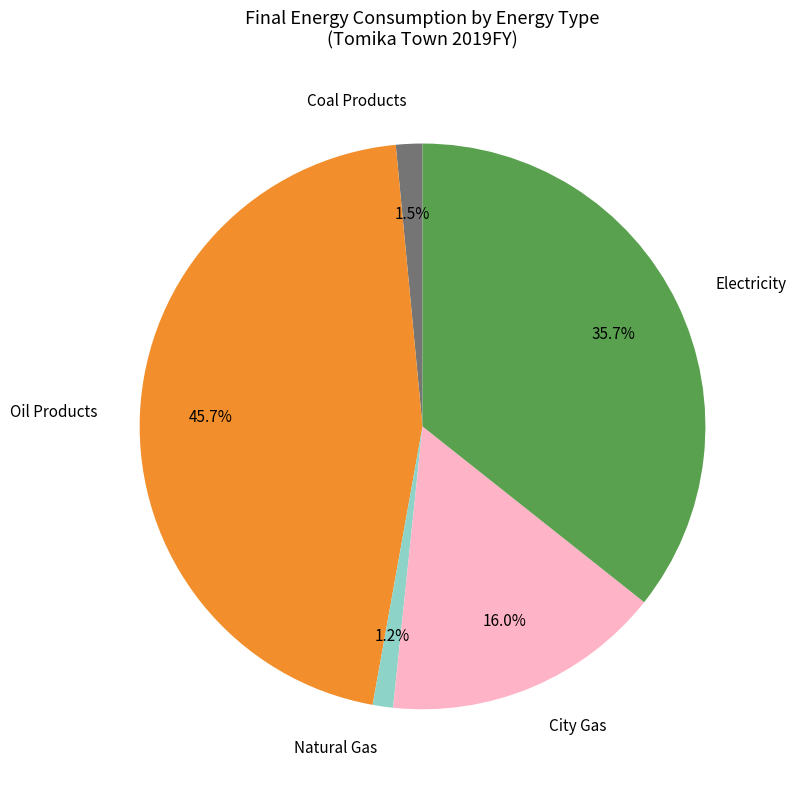

Which category has the biggest portion of the pie?

Oil Products